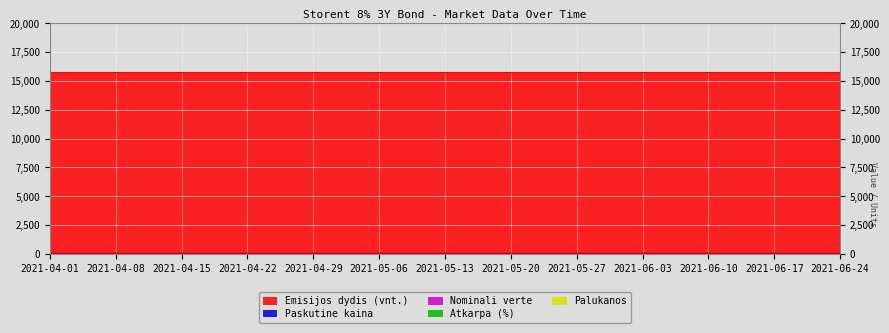

What is the spread (max minus min) of values at 2021-04-22?

15757.3